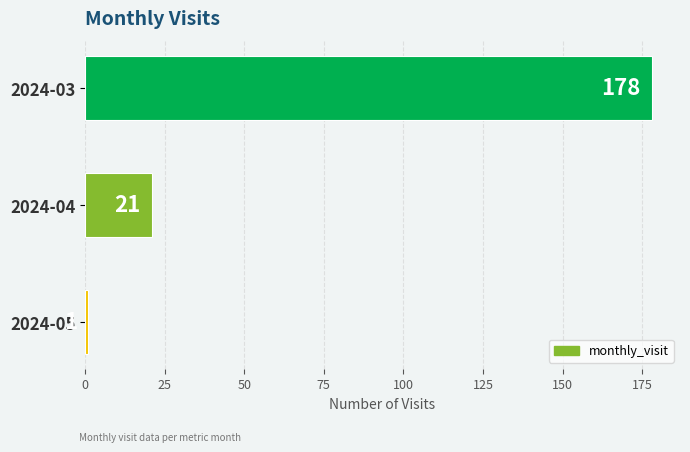

List the labels in order of value, largest first.

2024-03, 2024-04, 2024-05